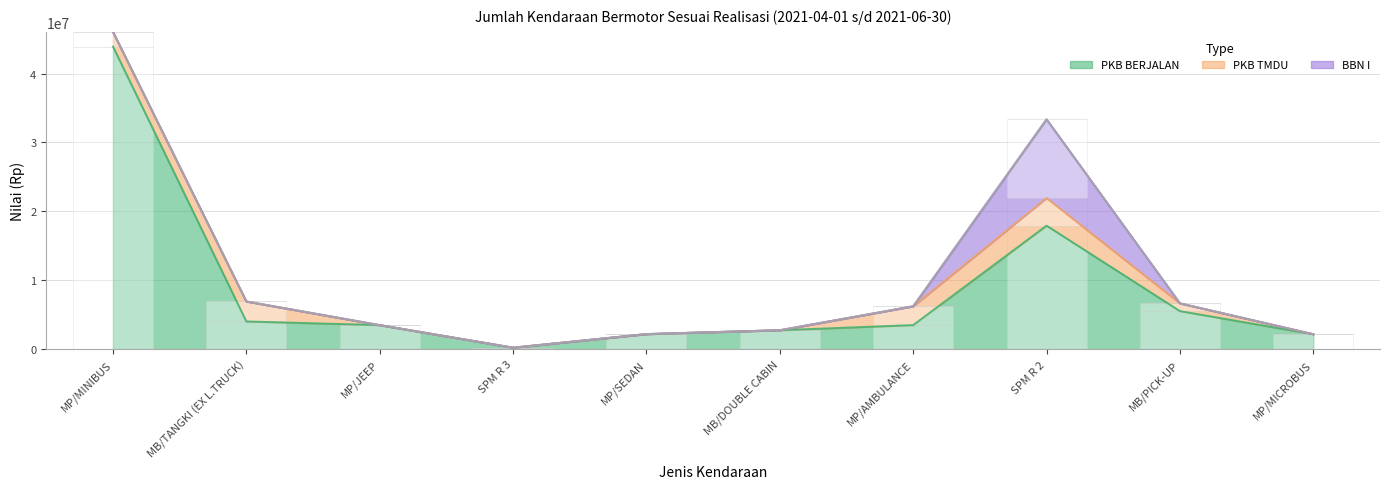

How many groups of bars are there?

10